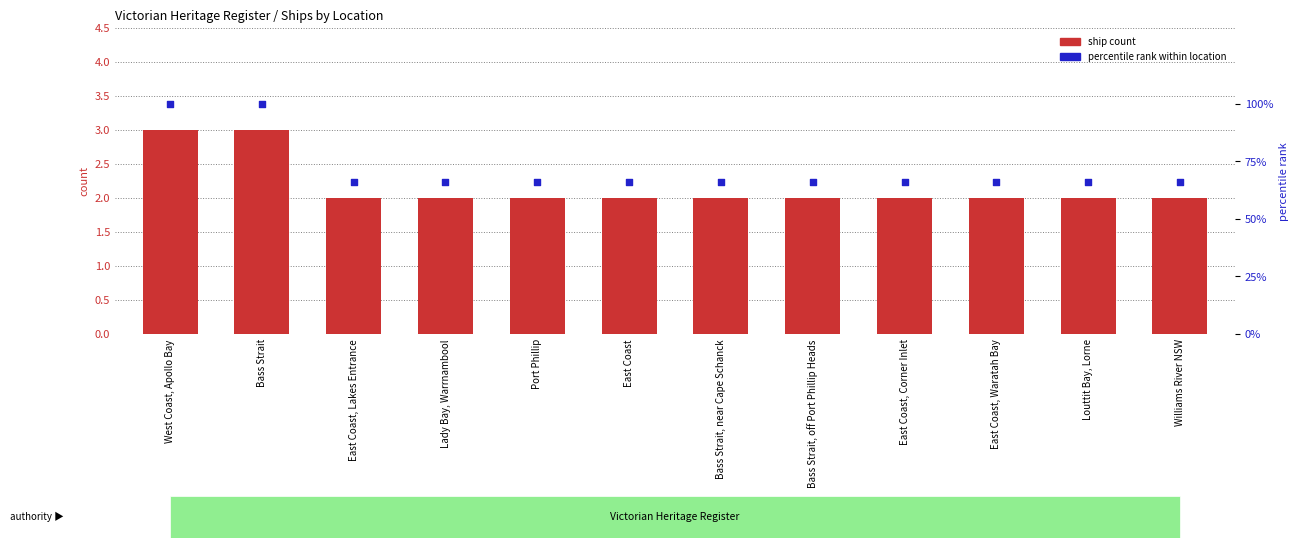

What are all the series names shown in the legend?

ship count, percentile rank within location